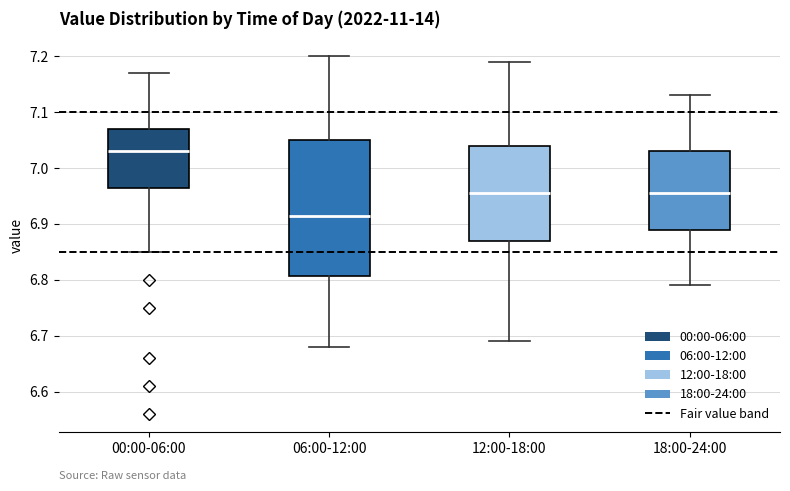

Which box has the lowest median line?

06:00-12:00